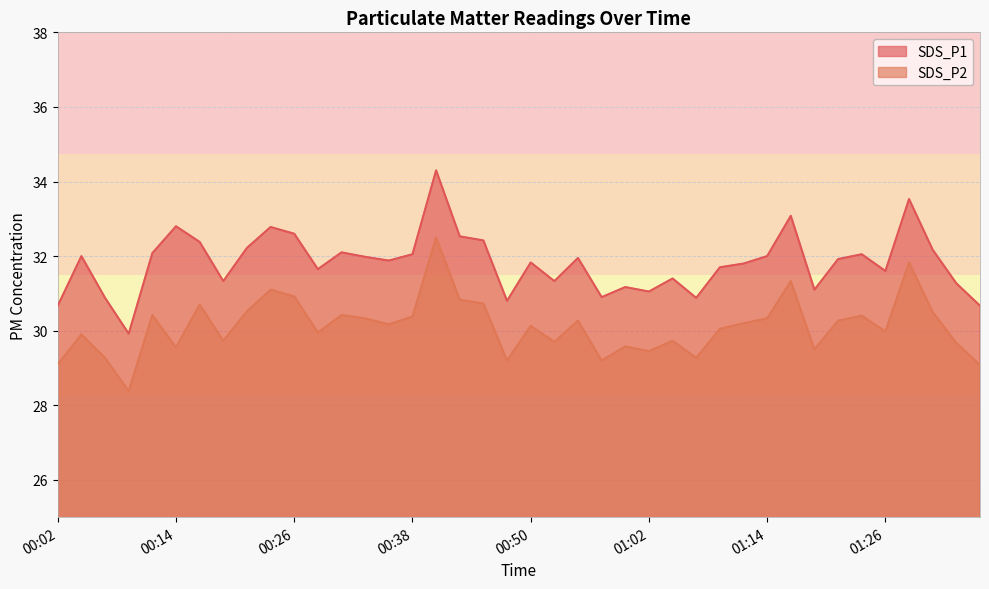

What is the average value of the SDS_P2 series?

30.1